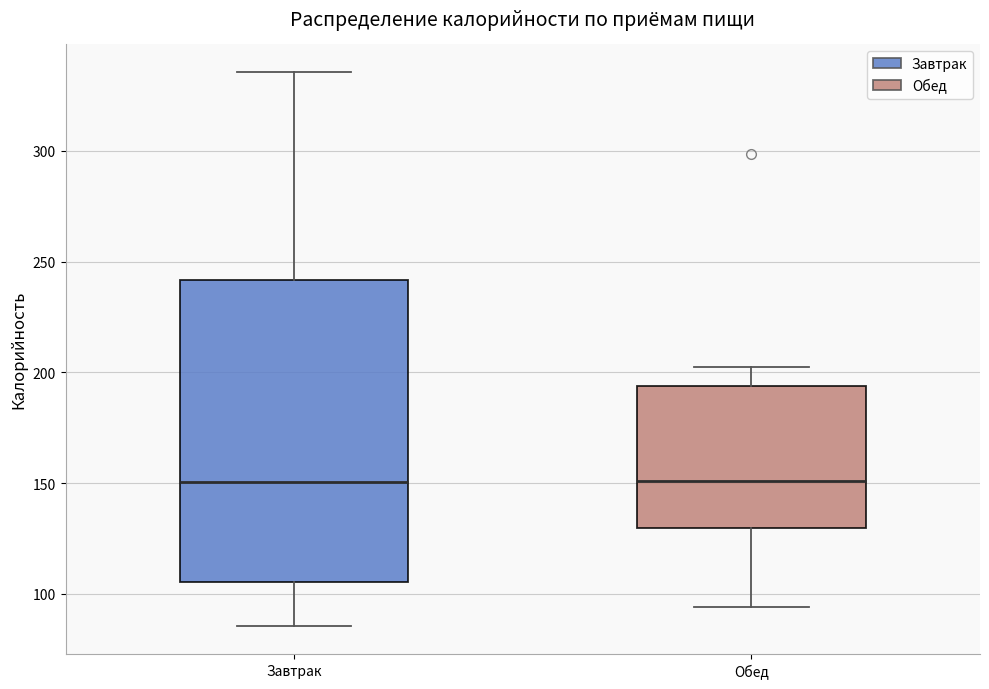

Reading left to right, read every box against the y-axis: the position of its median line, the range the box covers, and the ends of its whiskers. The values are not printed on the chart, so give them approximately, as read against the axis.

Завтрак: median 150, box 105 to 240, whiskers 85 to 335
Обед: median 150, box 130 to 195, whiskers 95 to 205